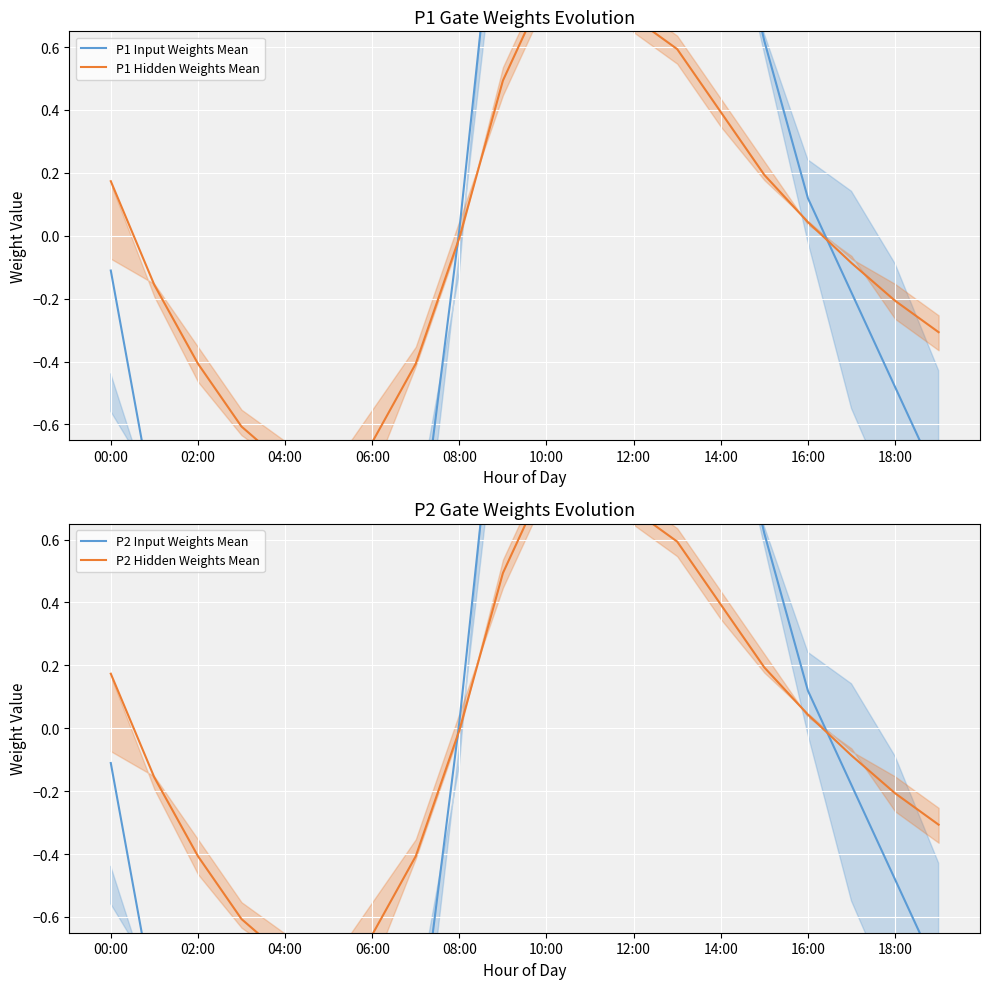

Count the number of data series in this chart.

4